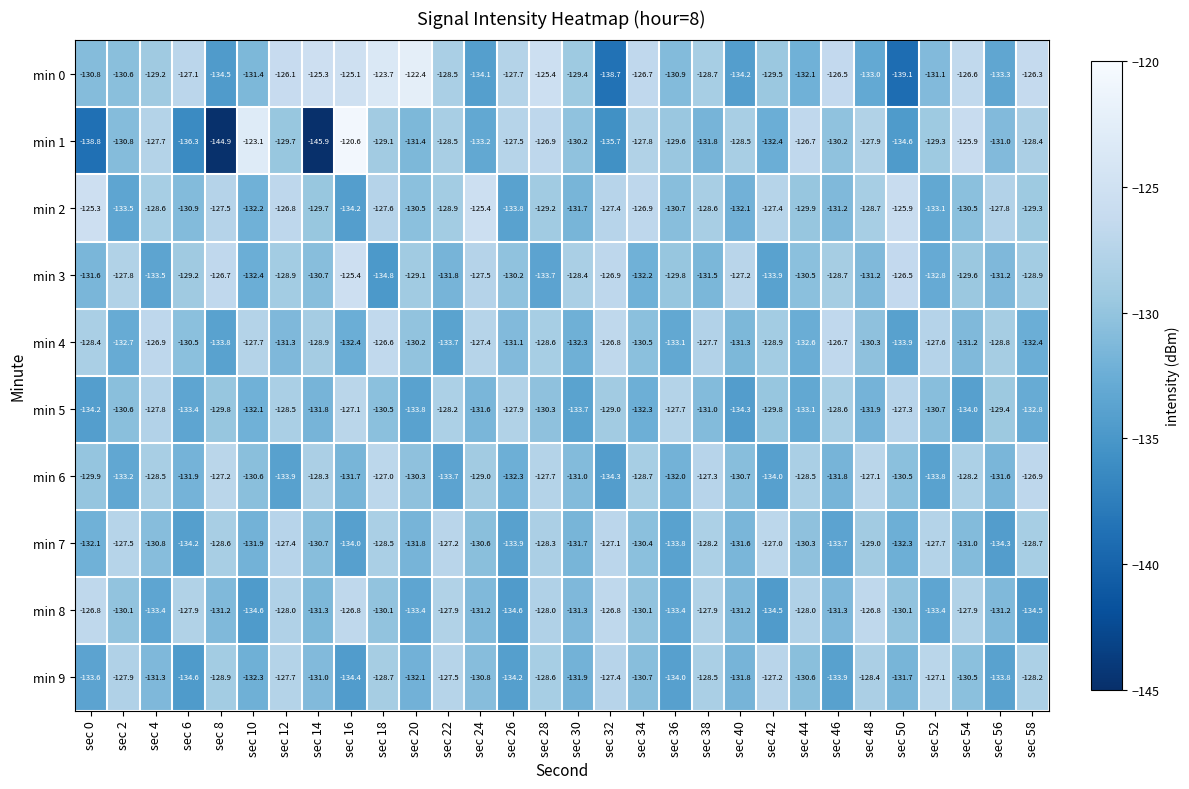

At which category is the sum across all series the highest?

sec 18